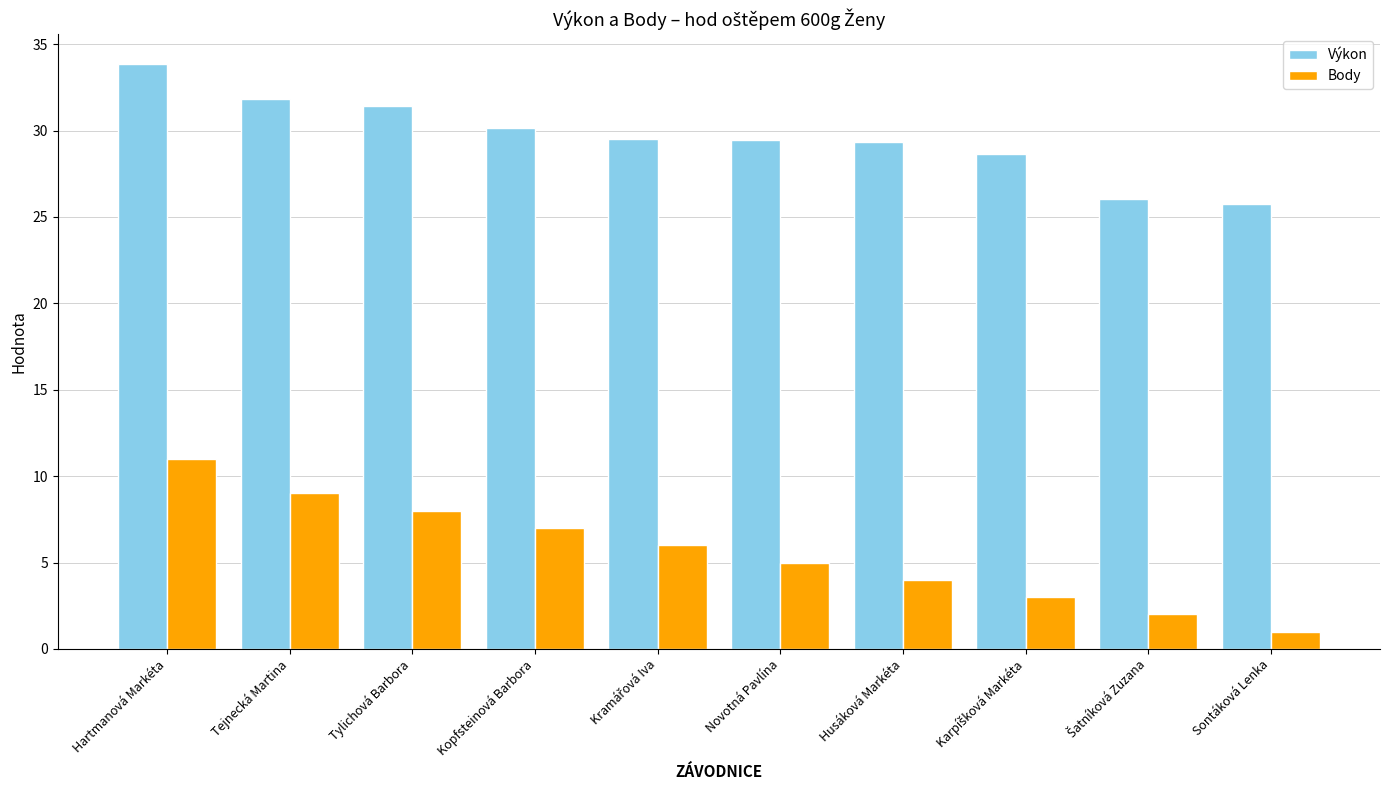

Between Novotná Pavlína and Sontáková Lenka, which series saw the biggest shift?

Body